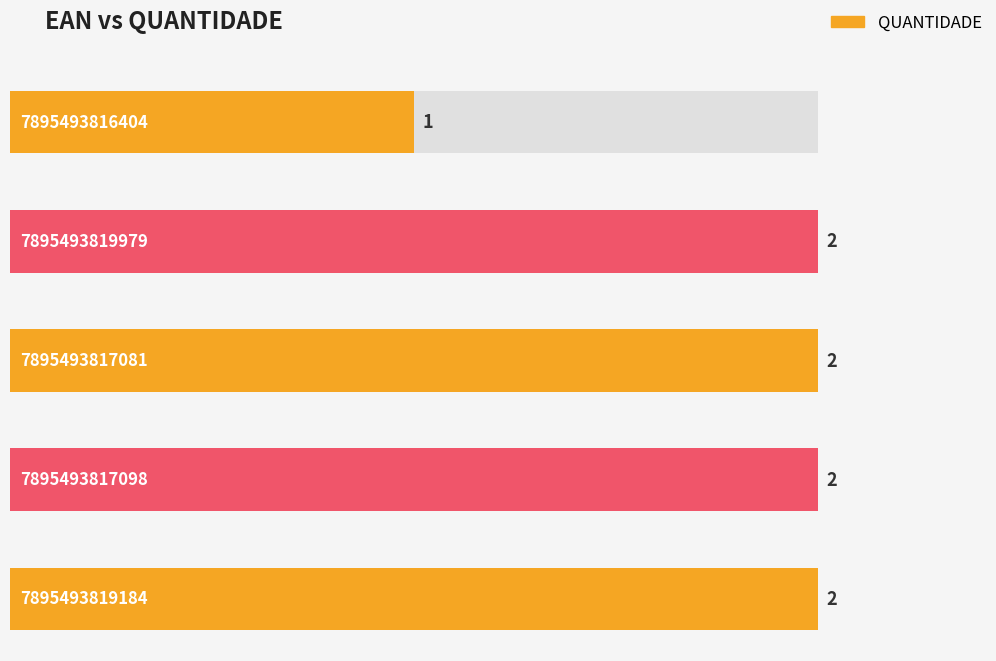

Which label corresponds to the largest value in the chart?

7895493819979